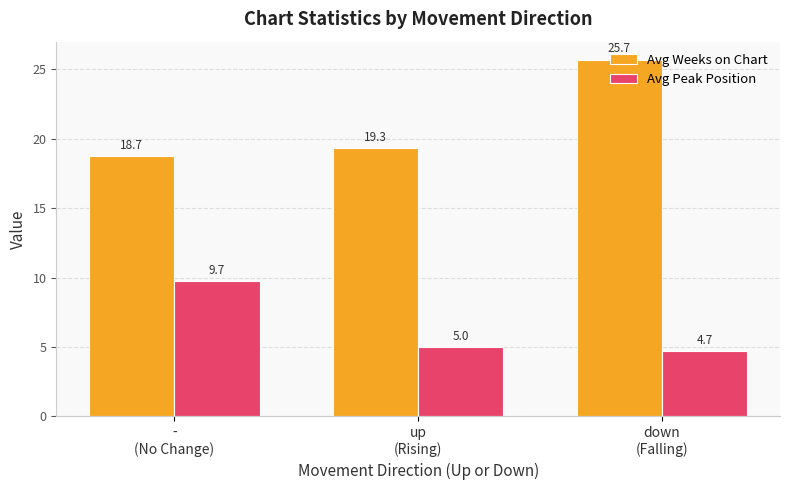

Which series has the largest range (max minus min)?

Avg Weeks on Chart